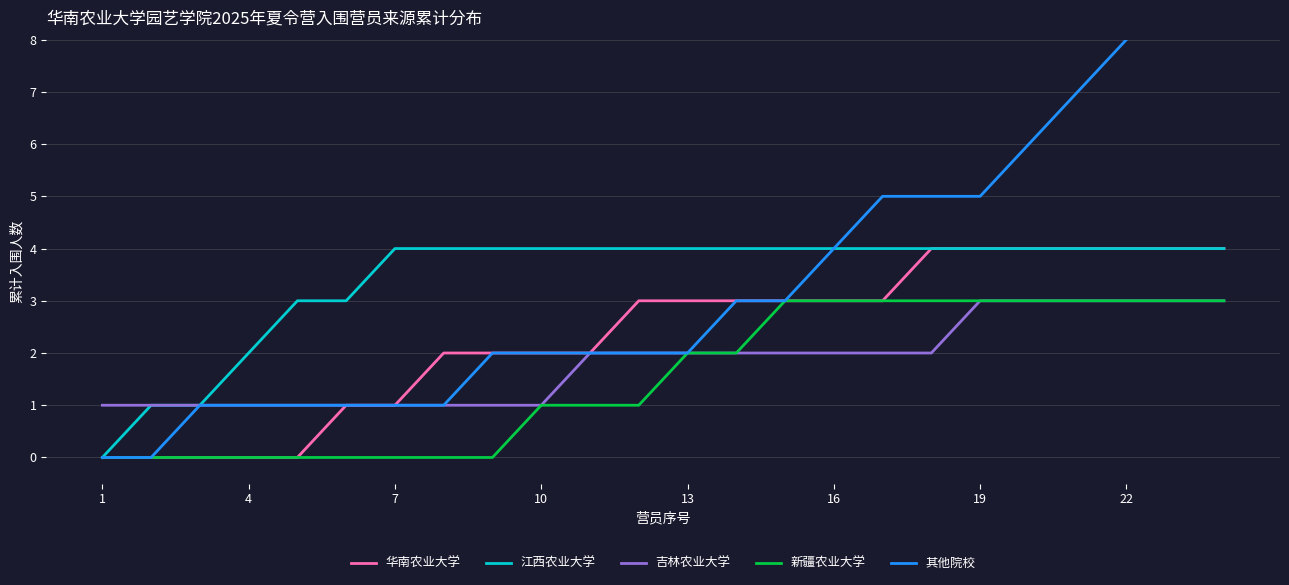

What is the highest value of the 吉林农业大学 series?

3